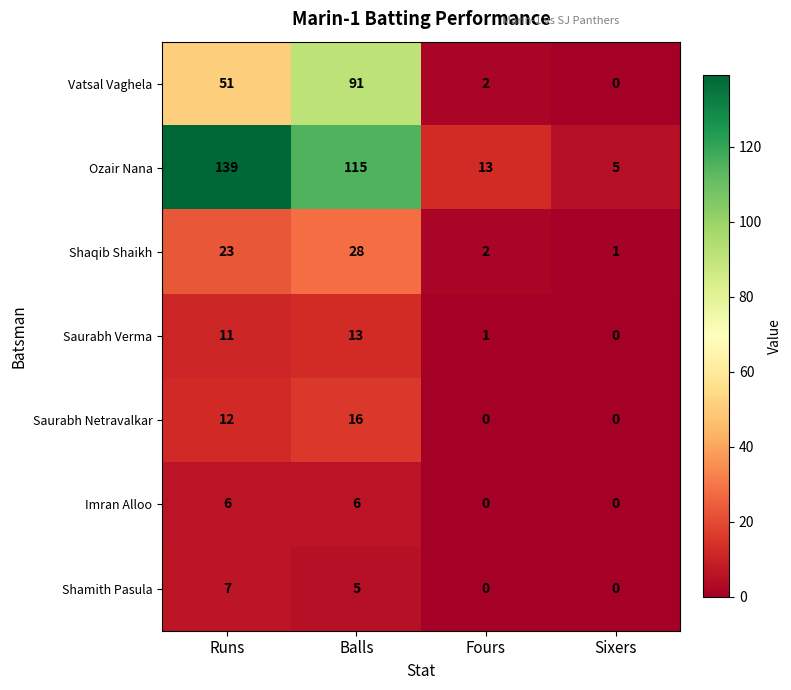

Rank the series at Balls from lowest to highest value.

Shamith Pasula, Imran Alloo, Saurabh Verma, Saurabh Netravalkar, Shaqib Shaikh, Vatsal Vaghela, Ozair Nana